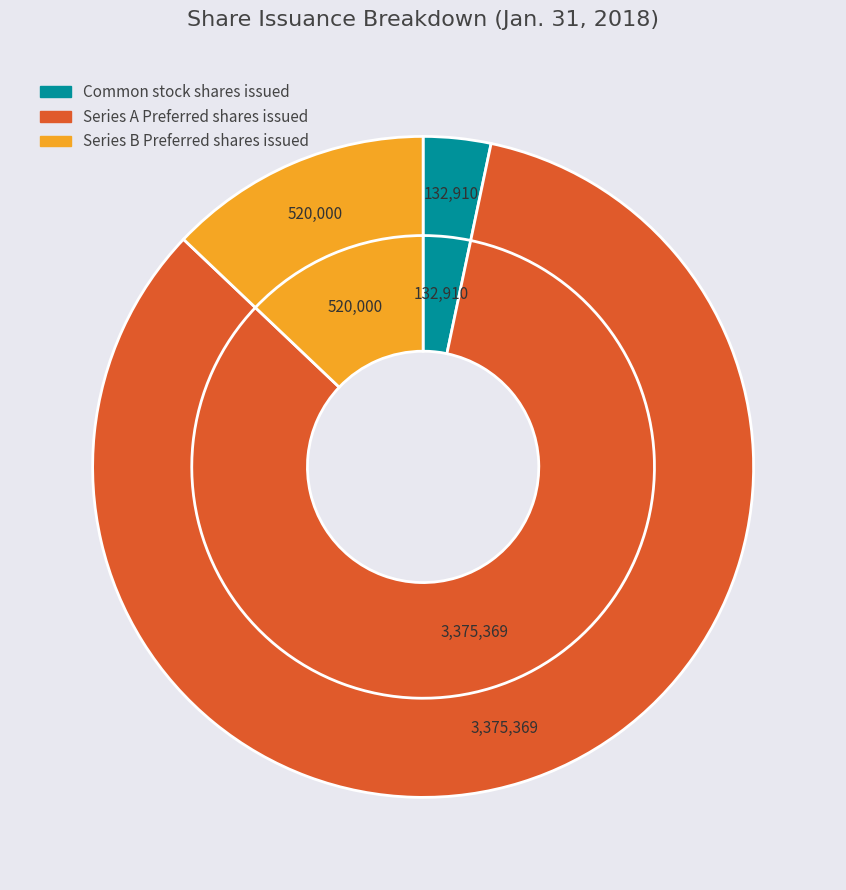

What portion of the pie excludes Series A Preferred shares issued?

16.2%